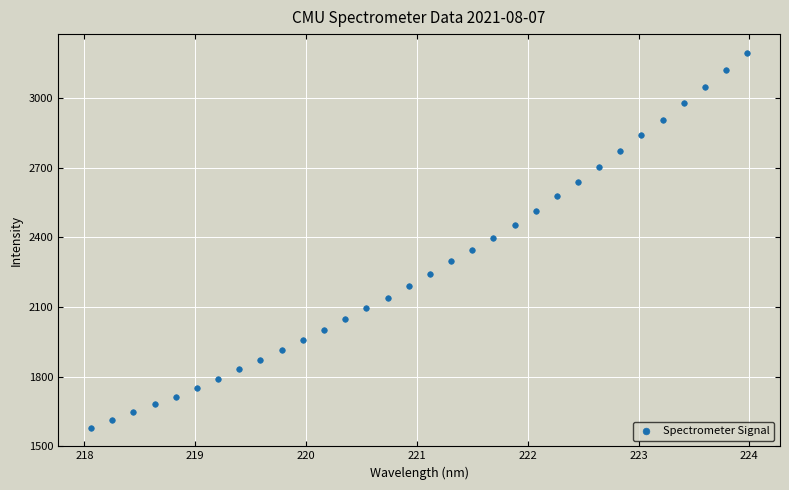

What is the range of X values (max minus min)?

5.9